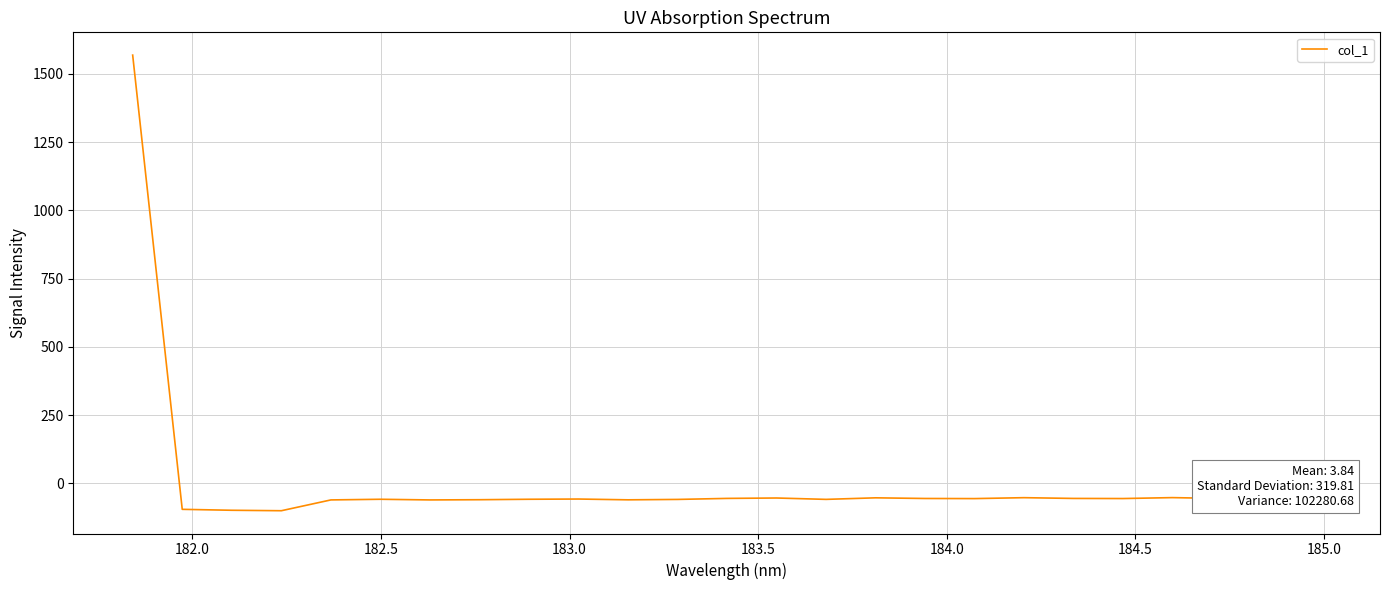

What is the maximum value shown in the chart?

1569.1